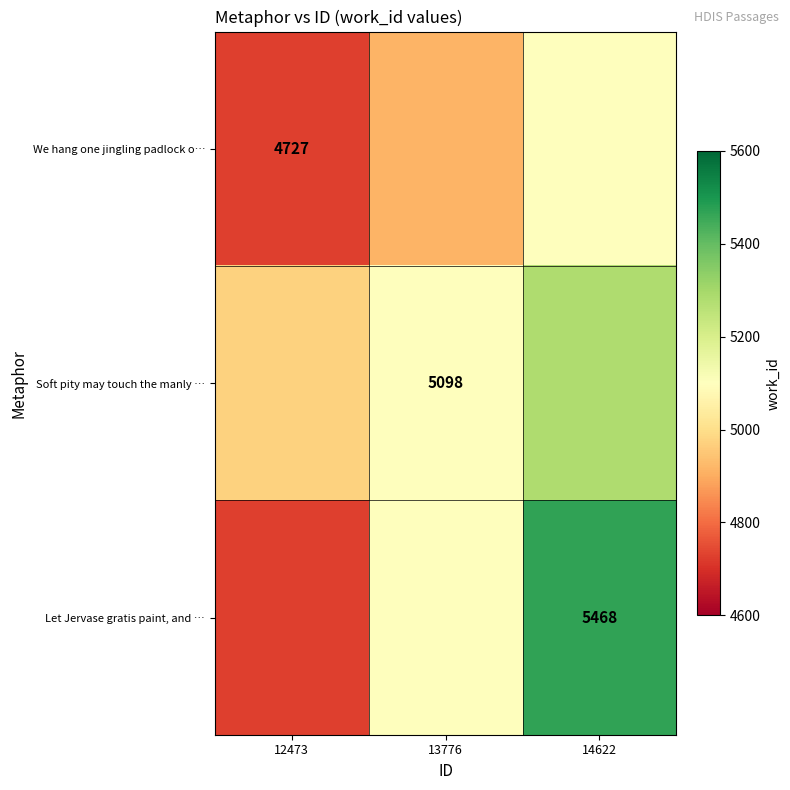

At how many categories does at least one series exceed 4911?

3